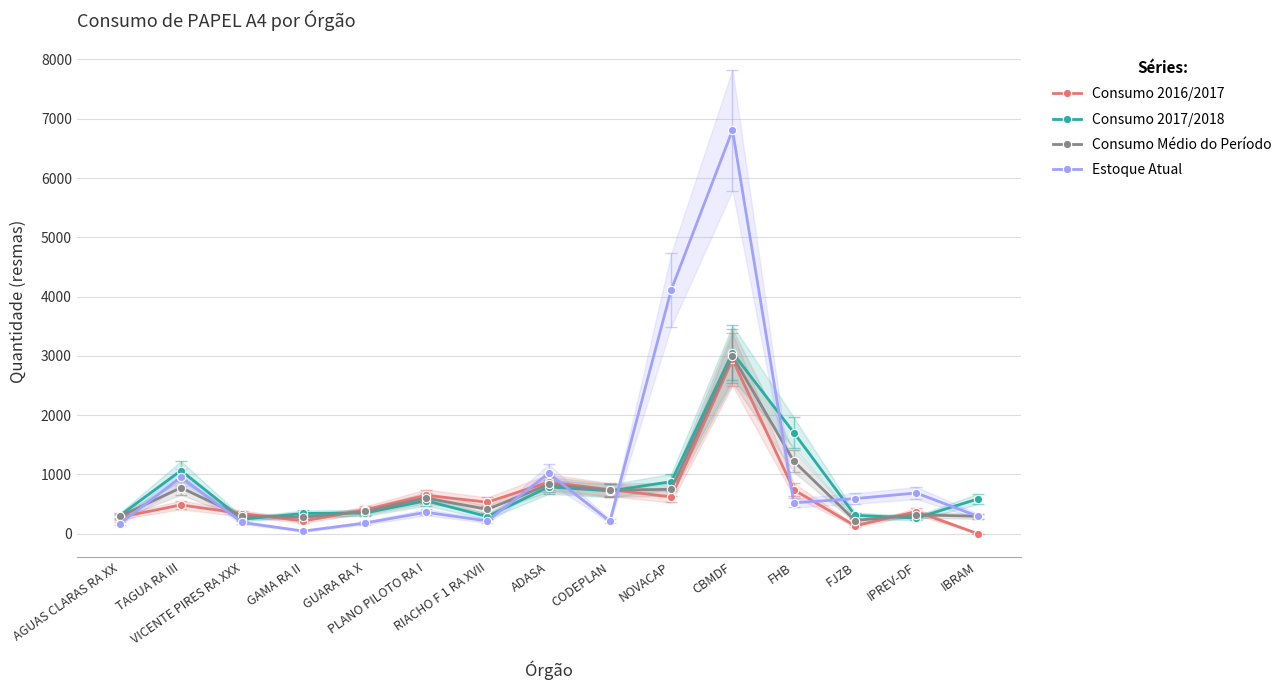

How many interior local valleys does the Consumo Médio do Período series have?

4